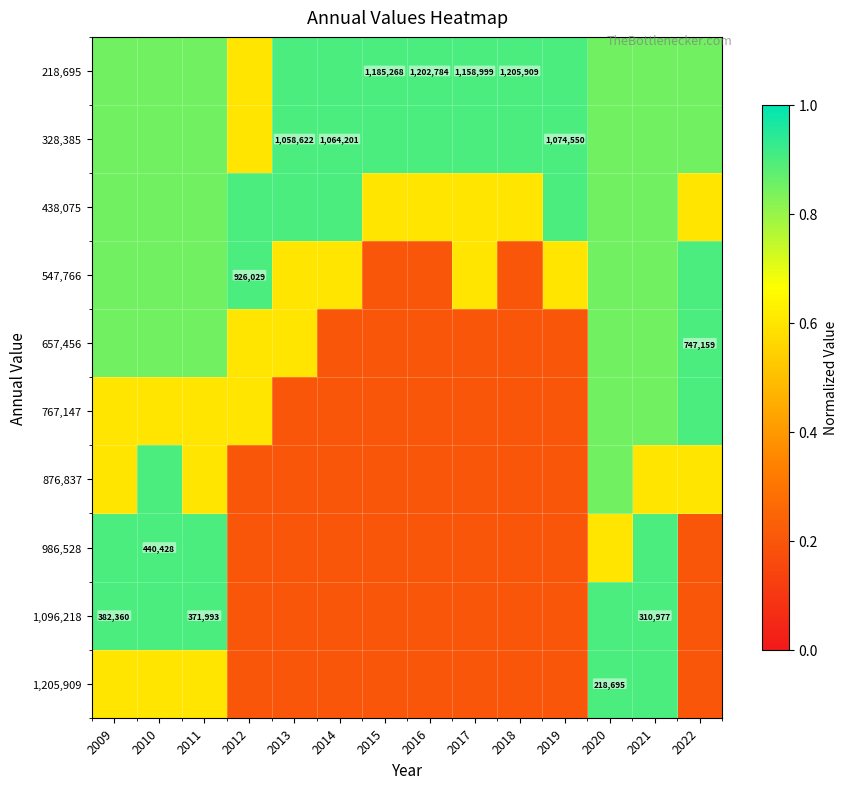

What value does the 218,695 series have at 2012?

0.6